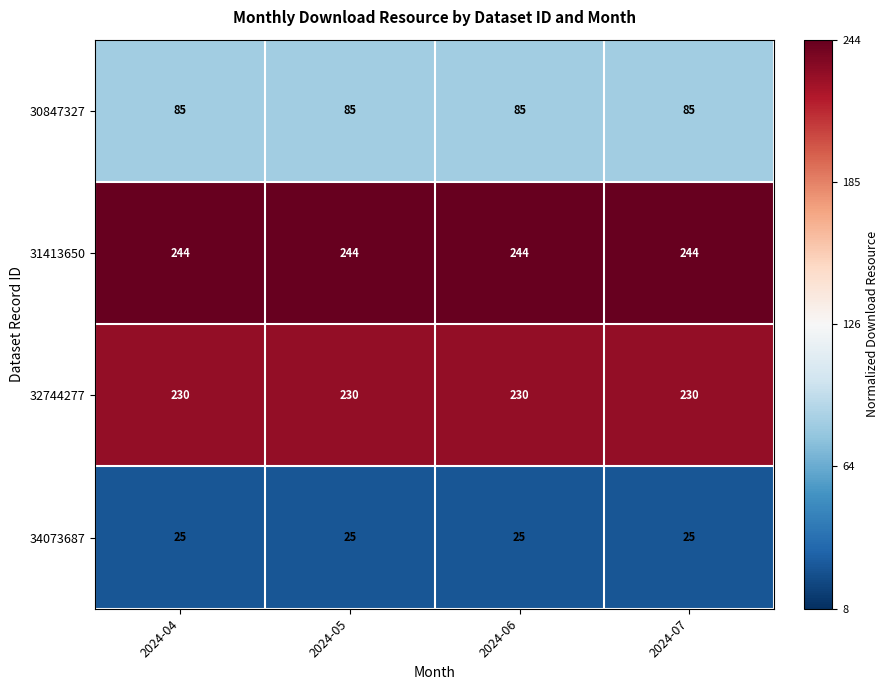

What value does the 32744277 series have at 2024-05?

230